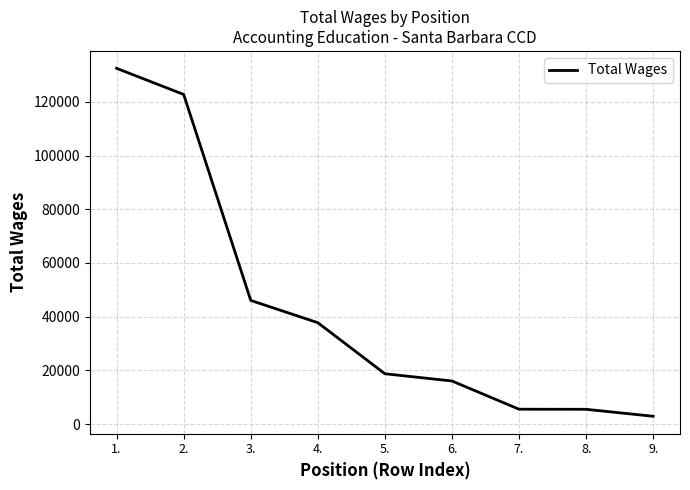

Which label corresponds to the largest value in the chart?

1.